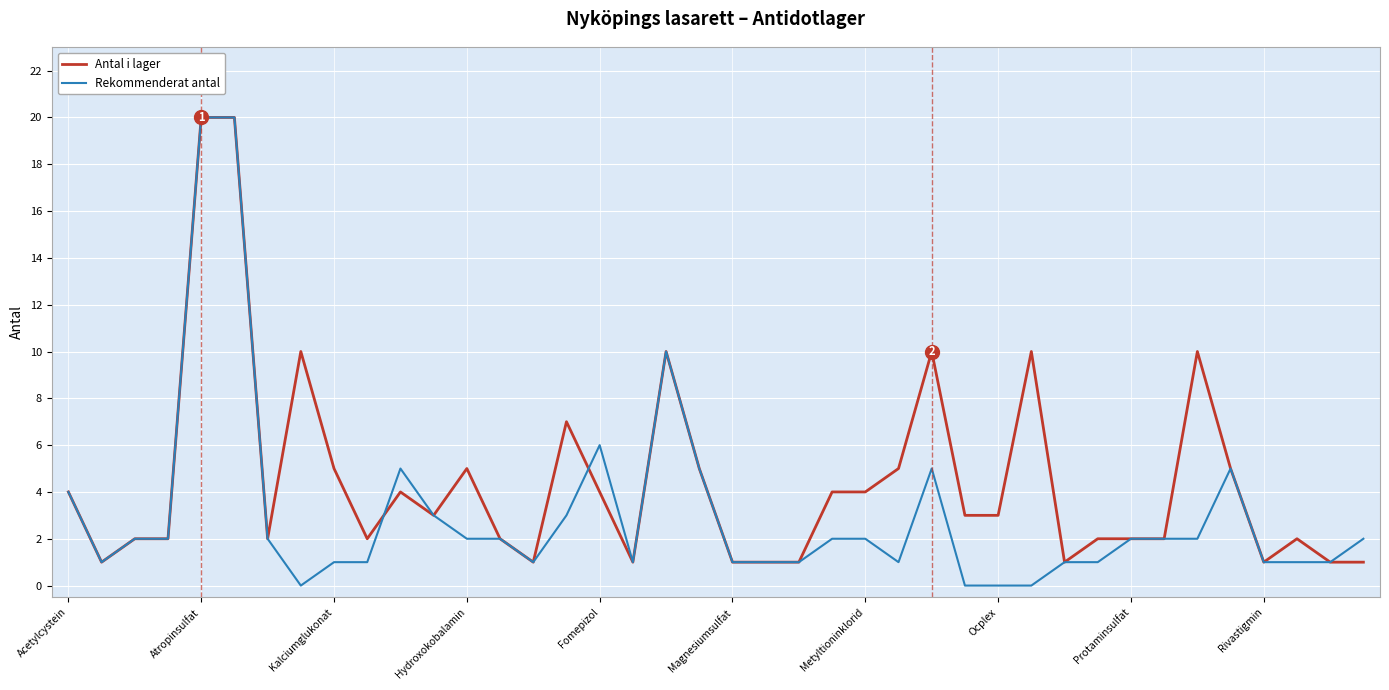

Which series has the widest spread of values?

Rekommenderat antal